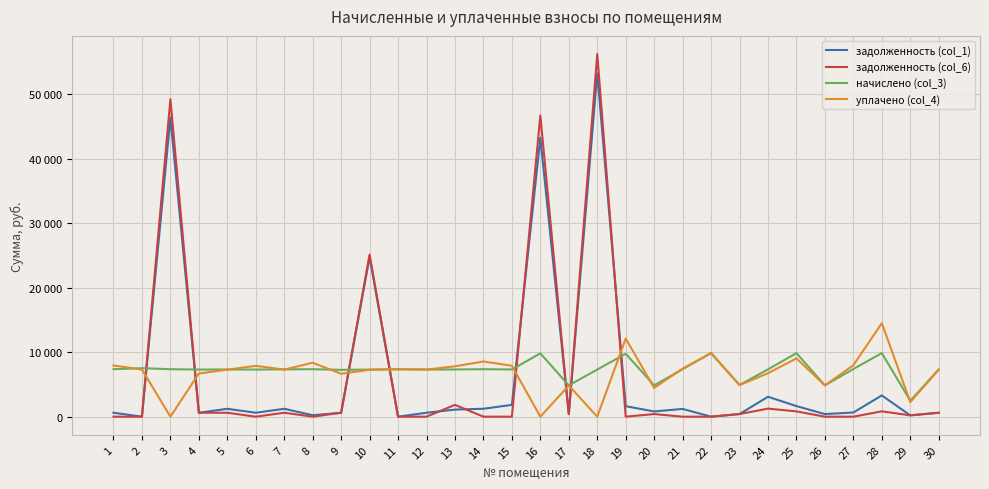

In уплачено (col_4), how many points are higher than both neighbors (excluding endpoints)?

9